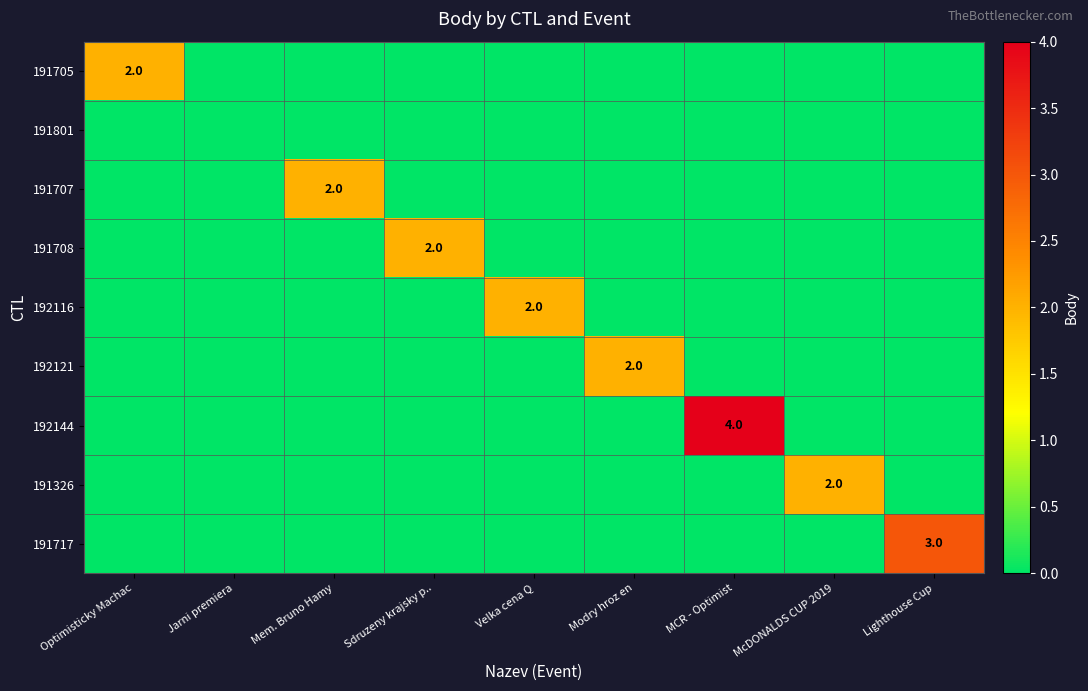

The 191708 series shows 2 at Sdruzeny krajsky p... True or false?

True